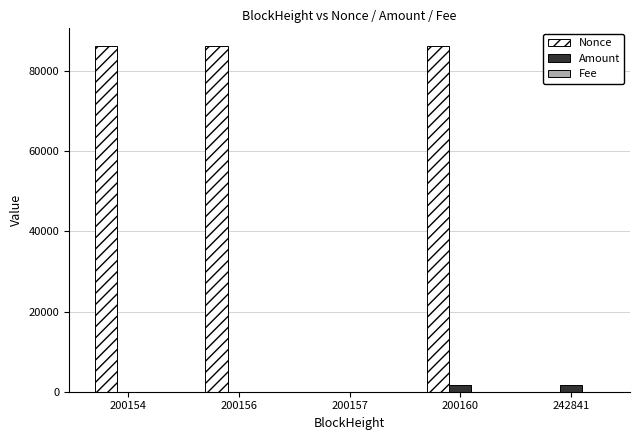

Which series changed the most between 200154 and 200157?

Nonce